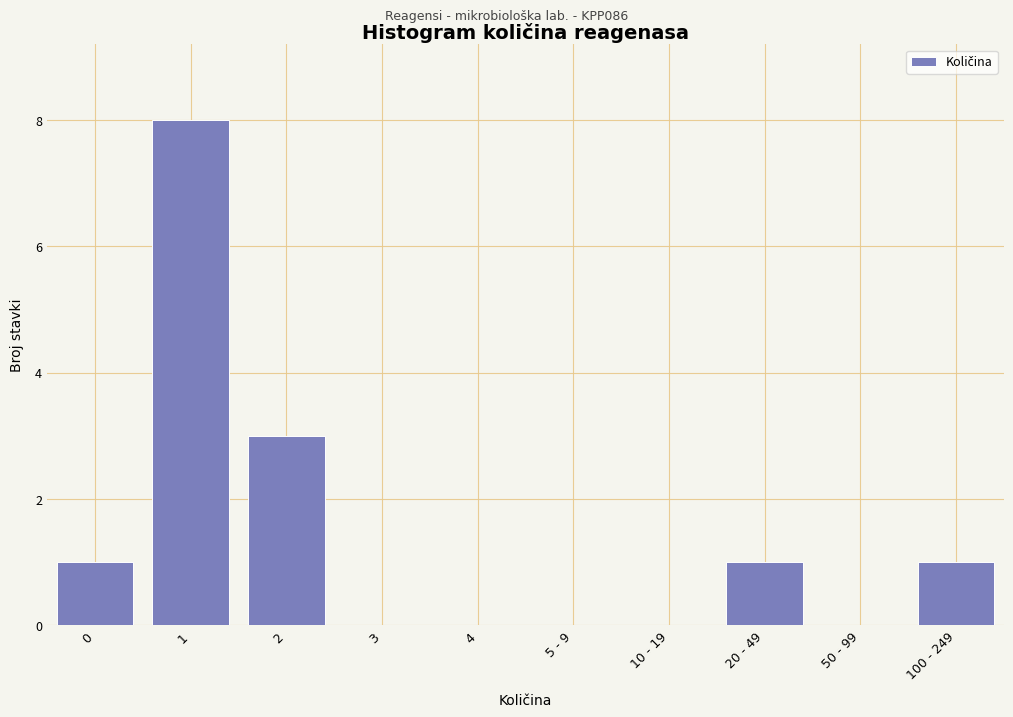

Reading left to right, what are all the values shown in this chart?

0=1	1=8	2=3	3=0	4=0	5 - 9=0	10 - 19=0	20 - 49=1	50 - 99=0	100 - 249=1